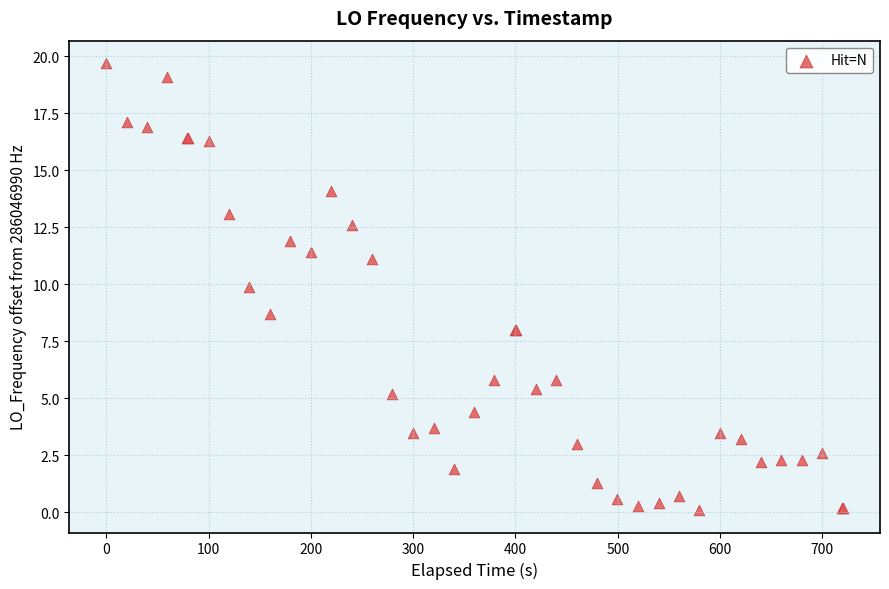

What Y value in the scatter plot is closest to 9?

8.7